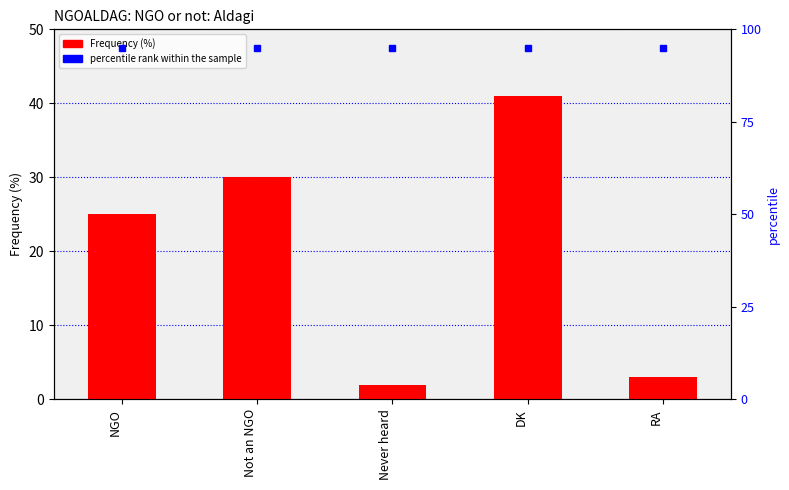

How many data points does each series have?

5